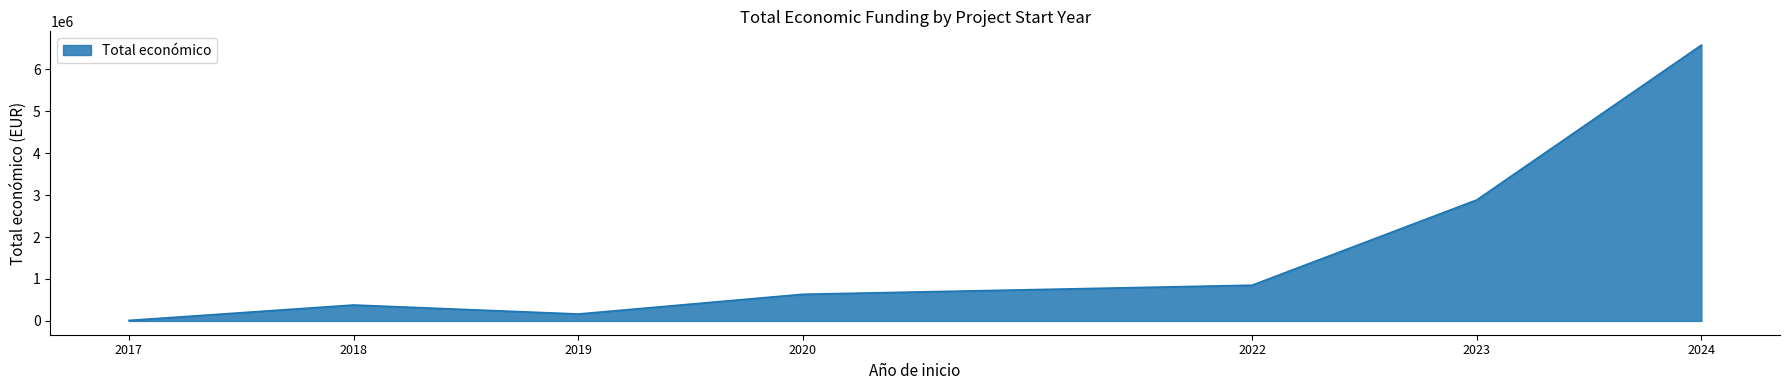

Rank the categories by value from lowest to highest.

2017, 2019, 2018, 2020, 2022, 2023, 2024